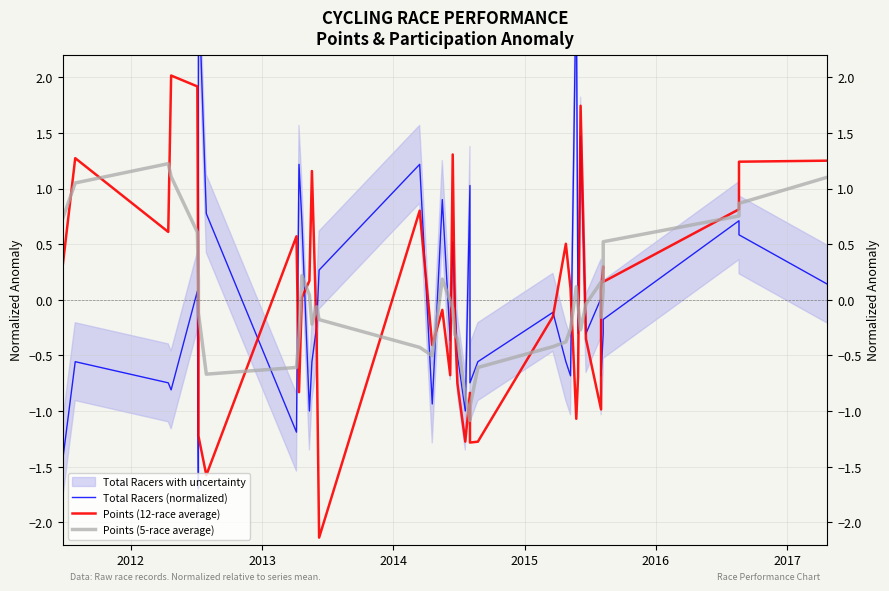

How many data points in Points (12-race average) are above 0?

20